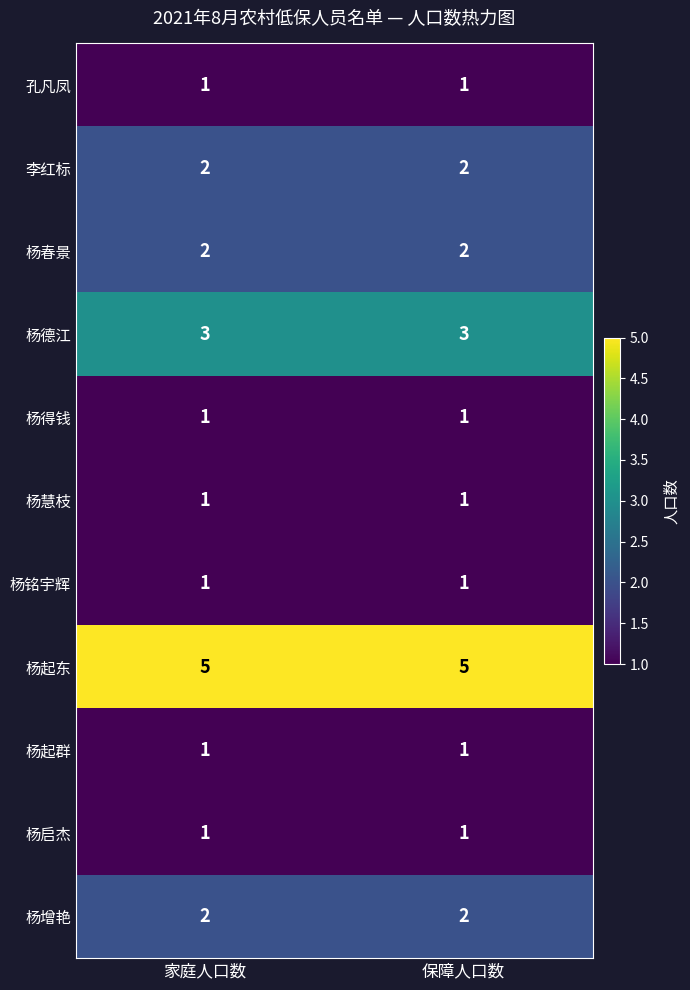

What is the sum of all 李红标 values?

4